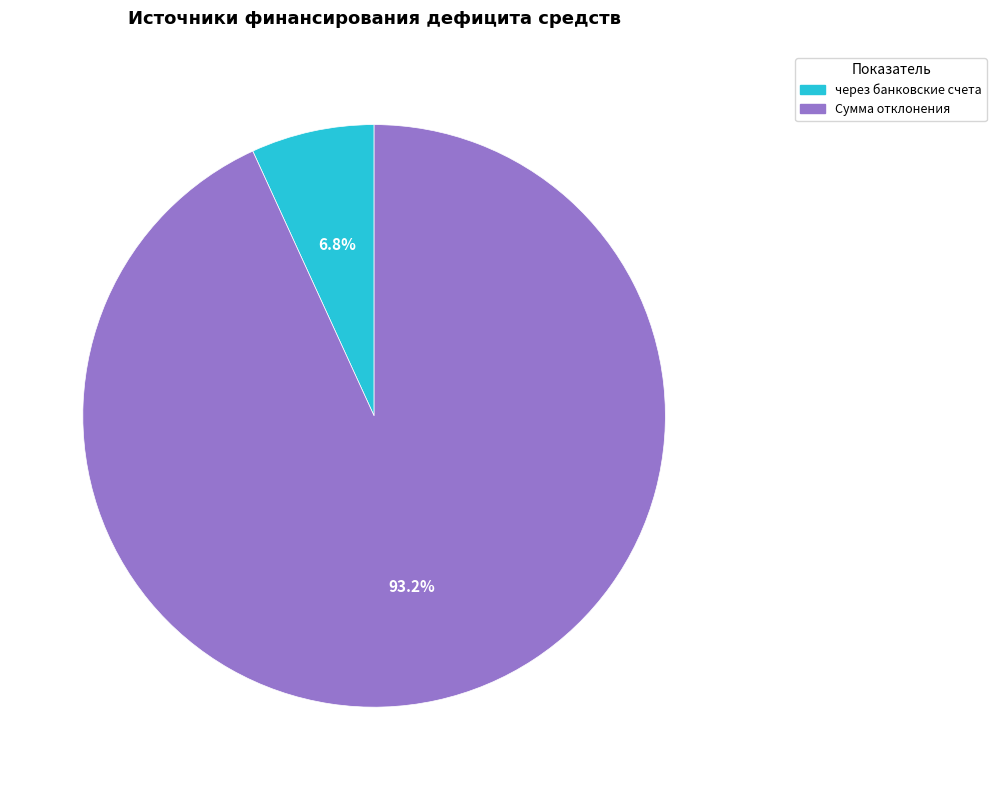

True or false: через банковские счета accounts for 16% of the total.

False